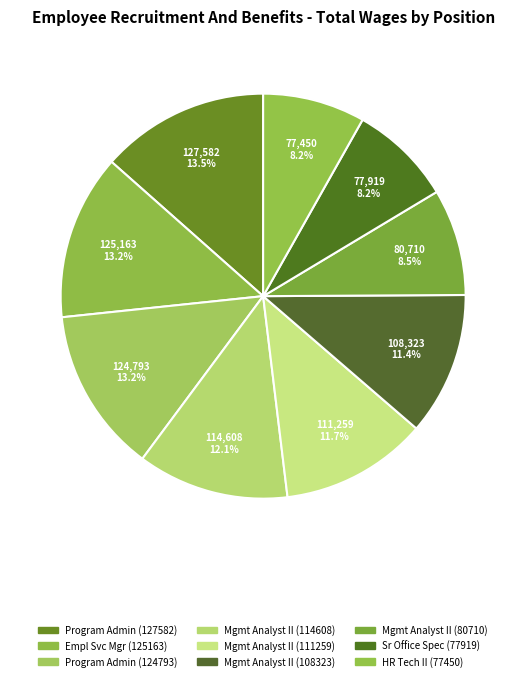

Count the number of slices in the pie.

9